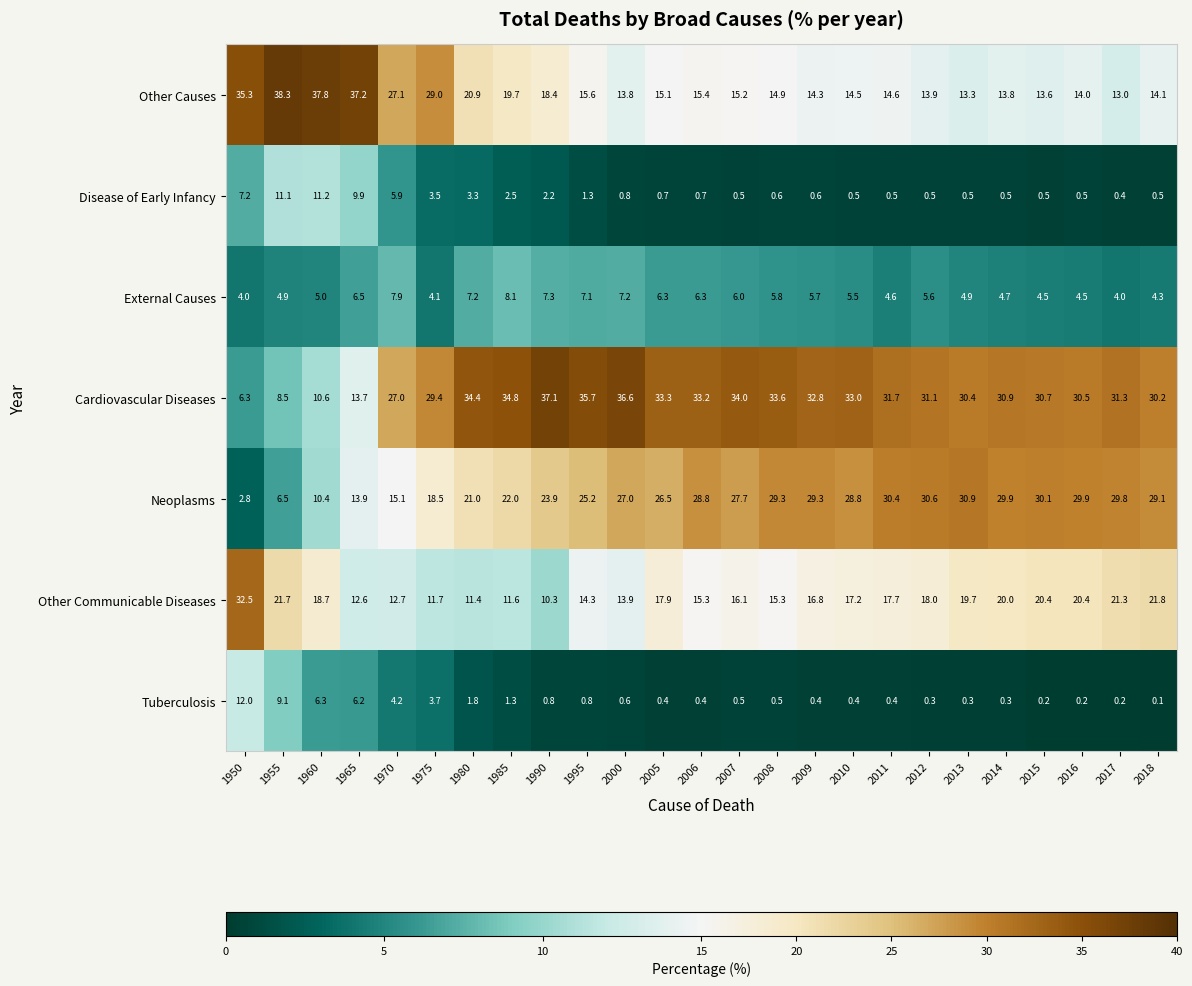

What is the total value across all series at 2018?

100.1